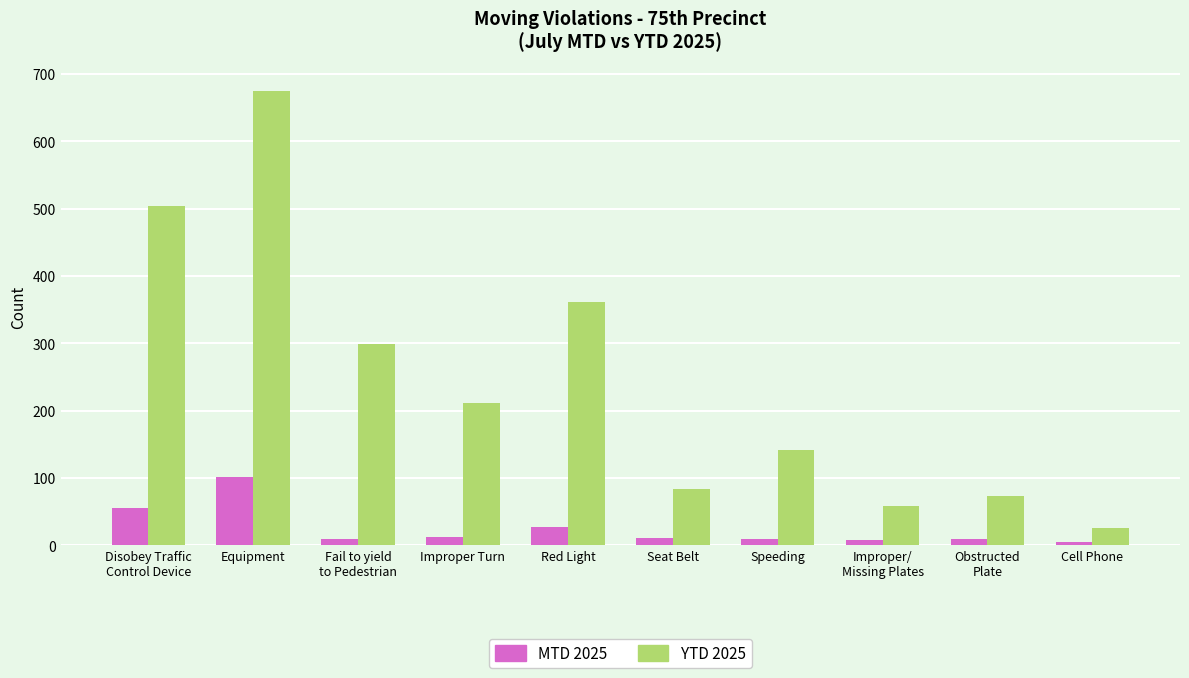

What is the label of the 5th bar from the left?

Red Light